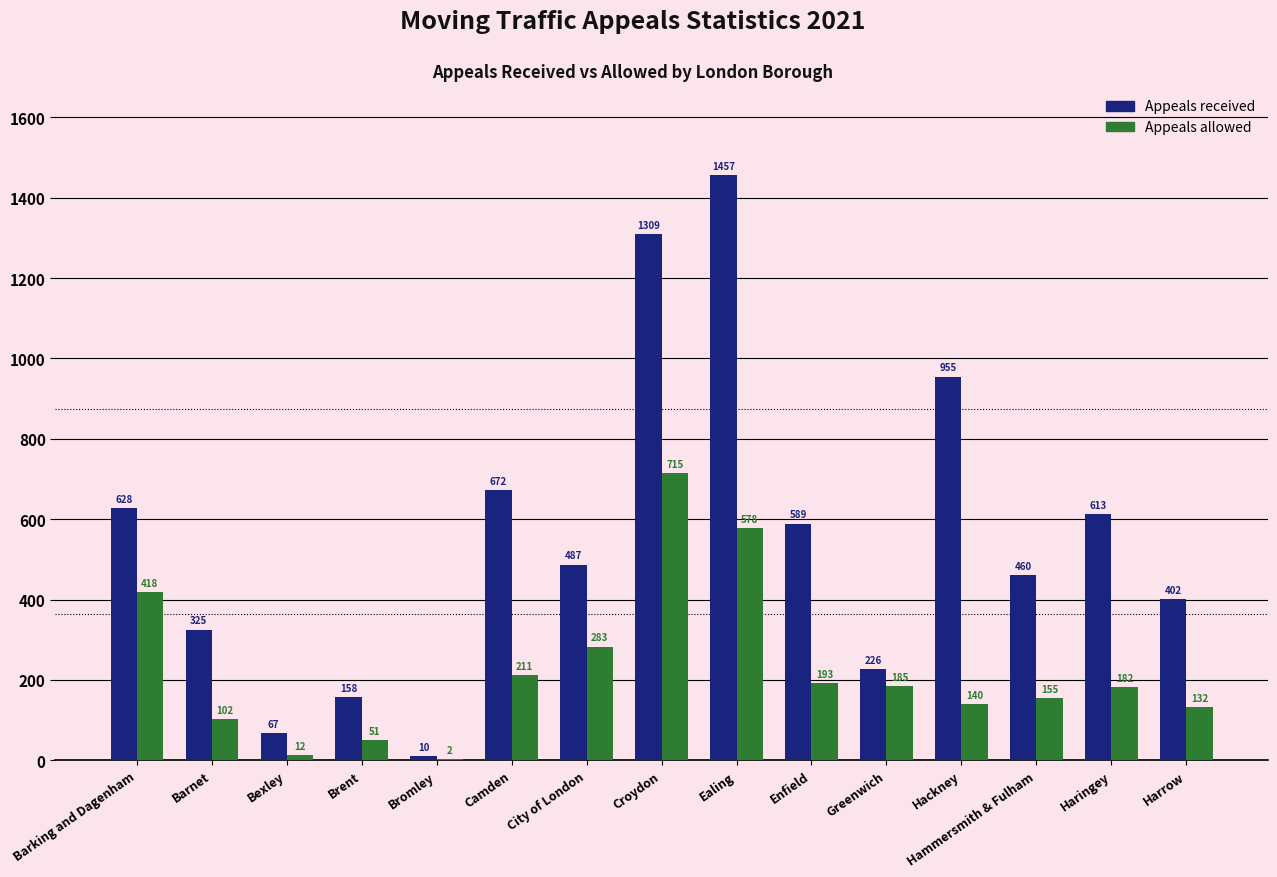

What is the sum of all Appeals allowed values?

3359